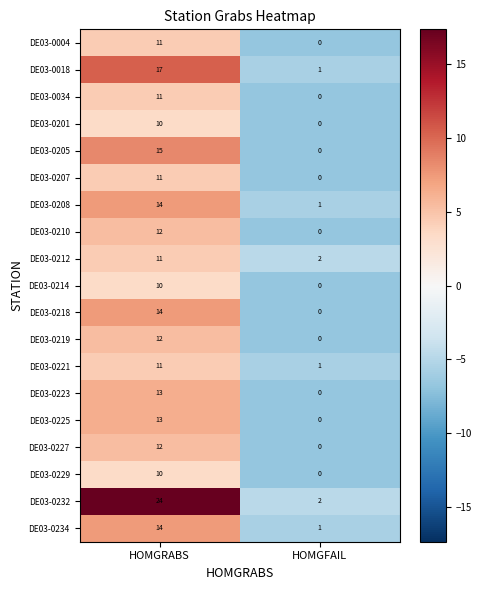

Where is DE03-0225 nearest to the value 6?

HOMGFAIL